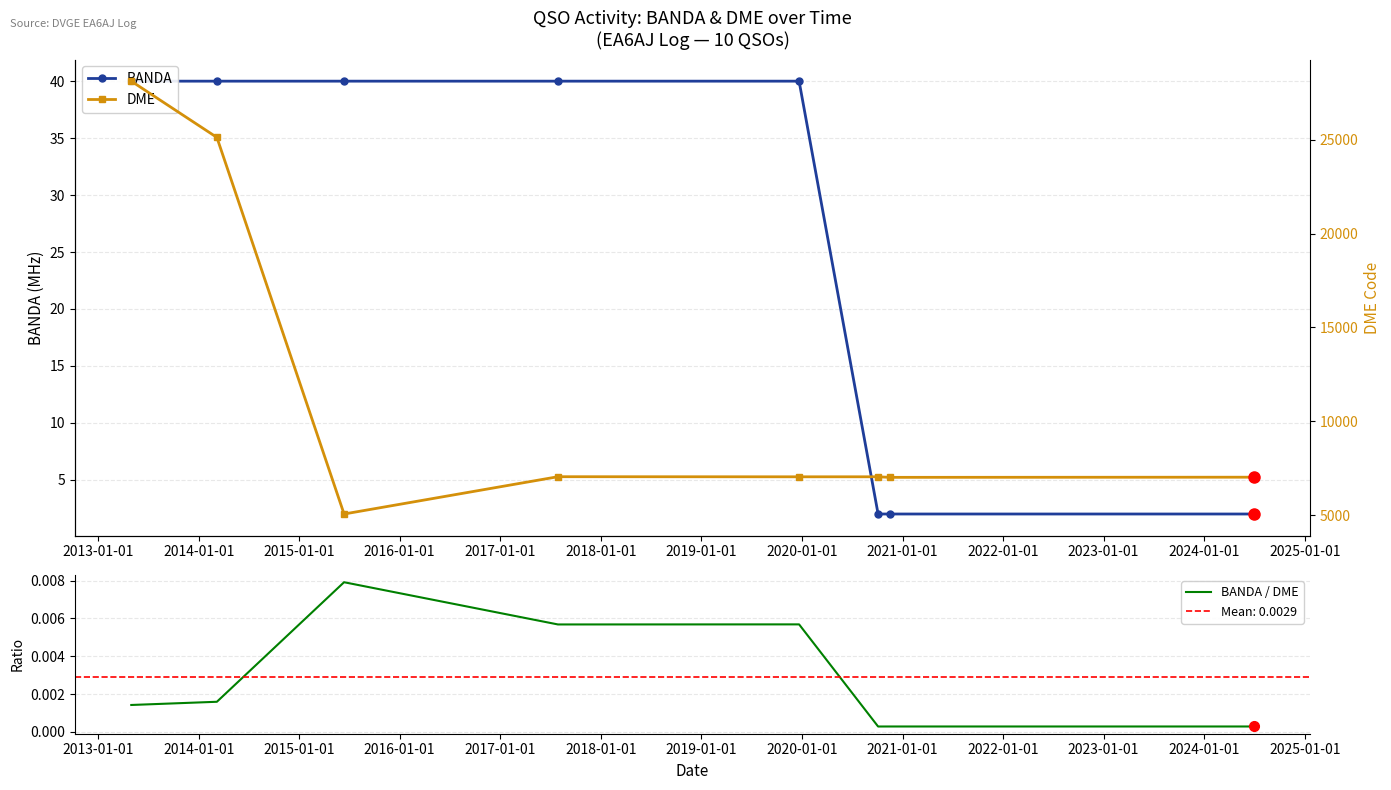

Count the number of data series in this chart.

3